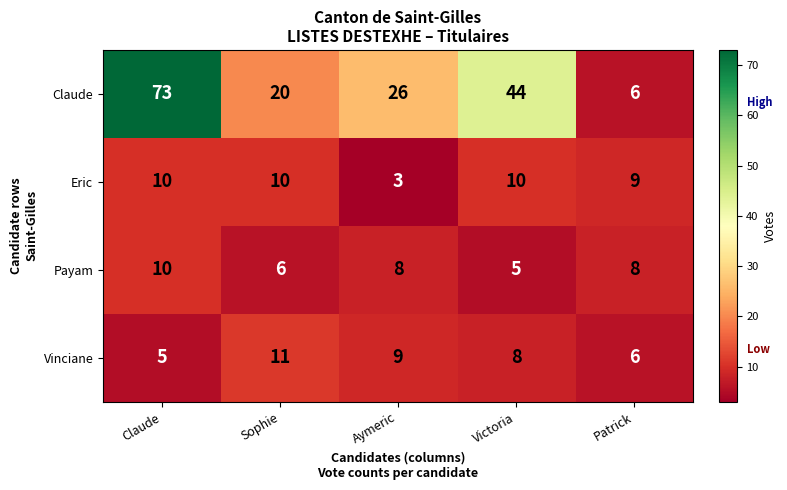

True or false: Payam has a value of 10 at Claude.

True